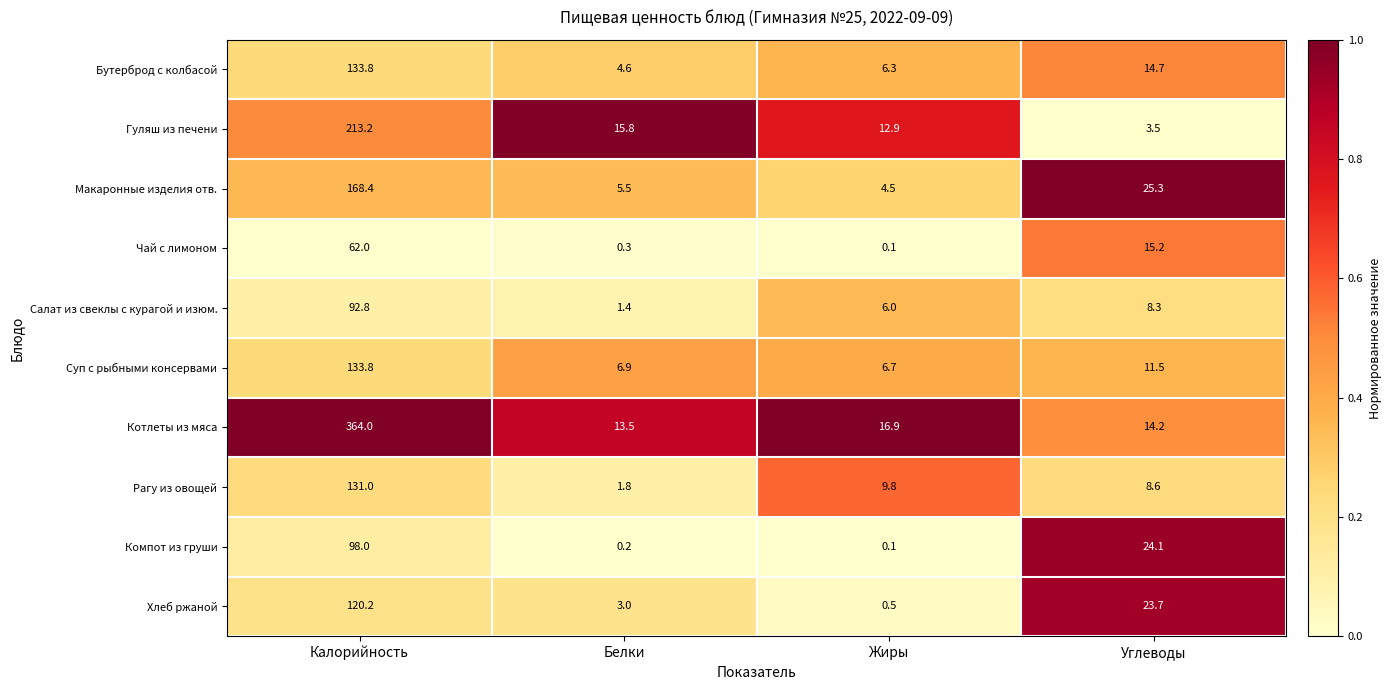

Which label corresponds to the largest value in the chart?

Калорийность